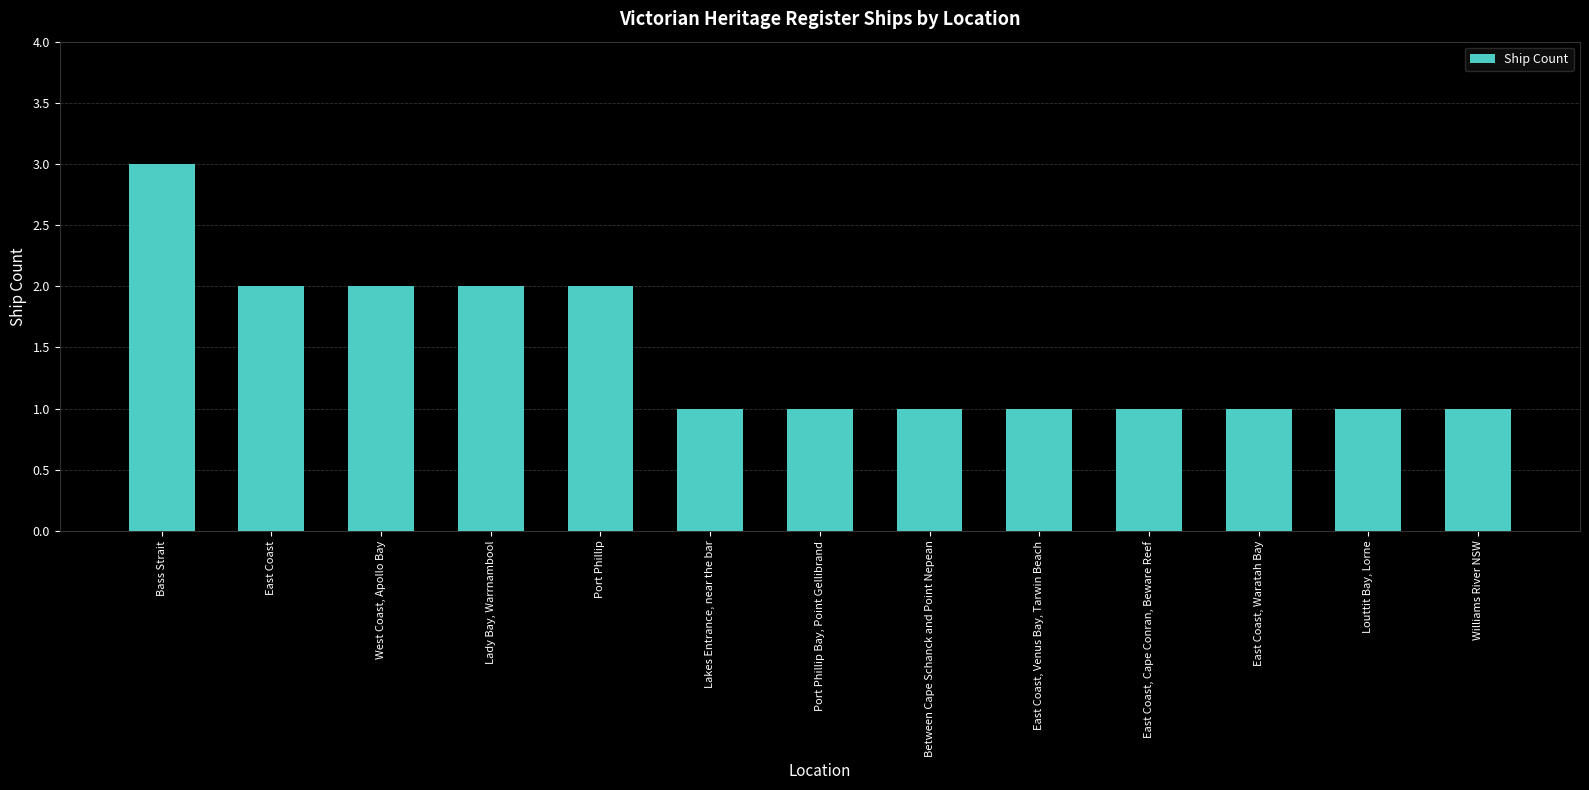

Does the chart contain any negative values?

No